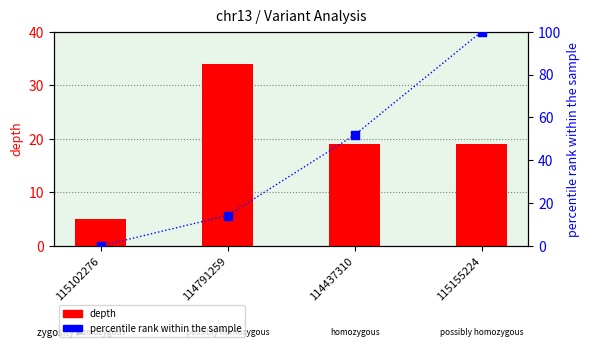

Is the value of depth at 114437310 greater than the value of percentile rank at 114437310?

No